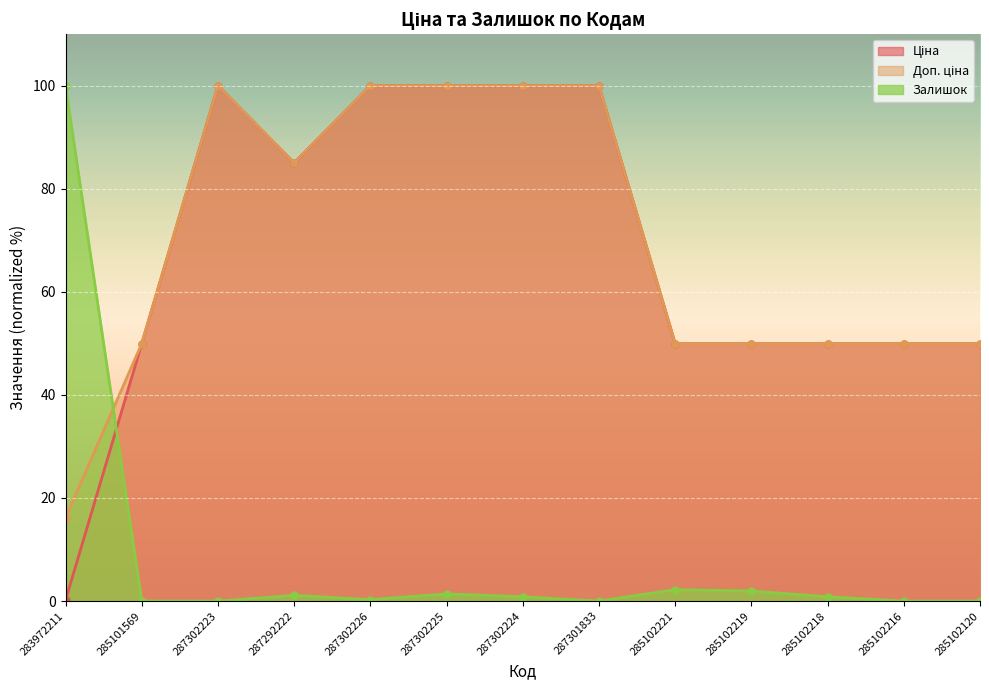

Reading left to right, what are all the values shown in this chart?

Ціна: 283972211=0.2	285101569=50.0	287302223=100.0	287292222=85.0	287302226=100.0	287302225=100.0	287302224=100.0	287301833=100.0	285102221=50.0	285102219=50.0	285102218=50.0	285102216=50.0	285102120=50.0
Доп. ціна: 283972211=16.2	285101569=50.0	287302223=100.0	287292222=85.0	287302226=100.0	287302225=100.0	287302224=100.0	287301833=100.0	285102221=50.0	285102219=50.0	285102218=50.0	285102216=50.0	285102120=50.0
Залишок: 283972211=100.0	285101569=0.0	287302223=0.0	287292222=1.1	287302226=0.3	287302225=1.4	287302224=0.8	287301833=0.0	285102221=2.2	285102219=1.9	285102218=0.8	285102216=0.0	285102120=0.0